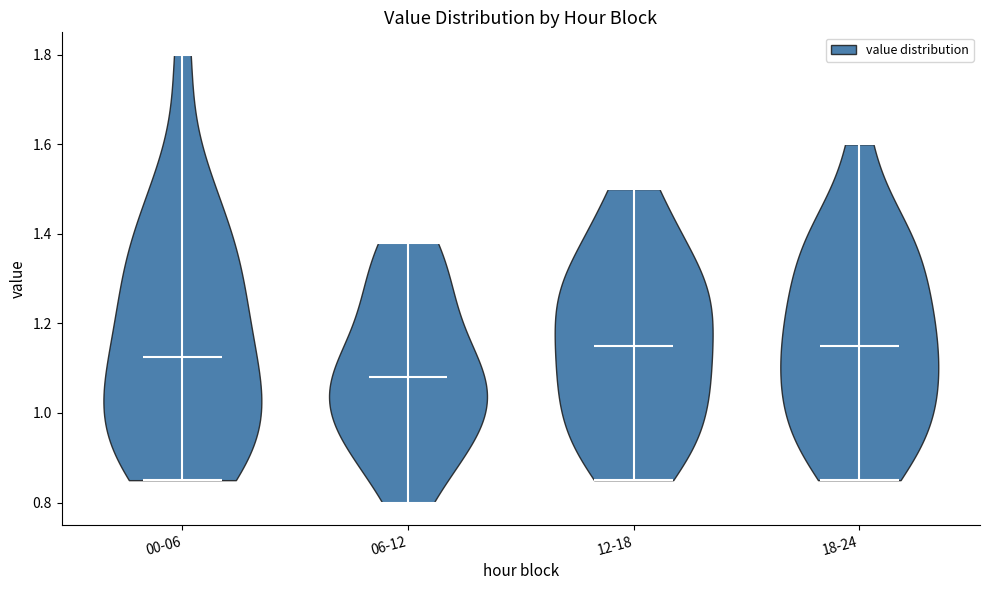

Reading left to right, read every violin against the y-axis: where its median line is, and the lowest and highest points it reaches. The values are not printed on the chart, so give them approximately, as read against the axis.

00-06: median line 1.12, lowest point 0.86, highest point 1.80
06-12: median line 1.08, lowest point 0.80, highest point 1.38
12-18: median line 1.16, lowest point 0.86, highest point 1.50
18-24: median line 1.16, lowest point 0.86, highest point 1.60